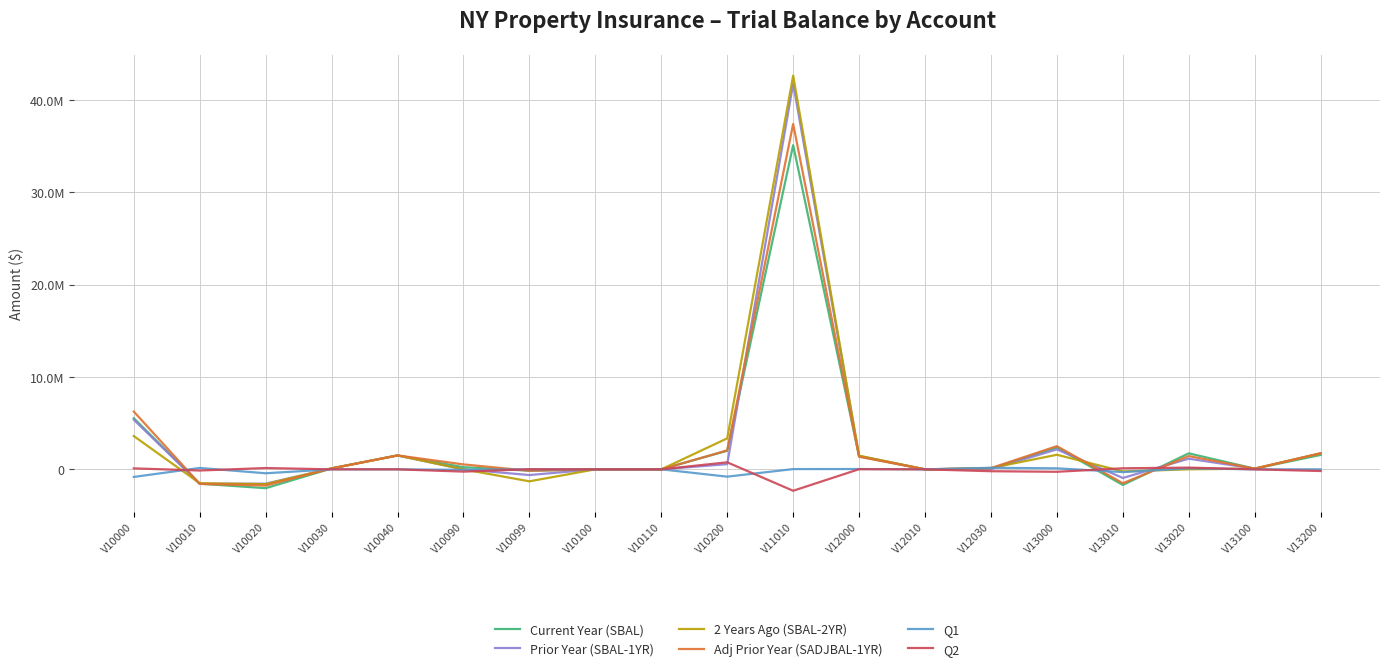

What are all the series names shown in the legend?

Current Year (SBAL), Prior Year (SBAL-1YR), 2 Years Ago (SBAL-2YR), Adj Prior Year (SADJBAL-1YR), Q1, Q2